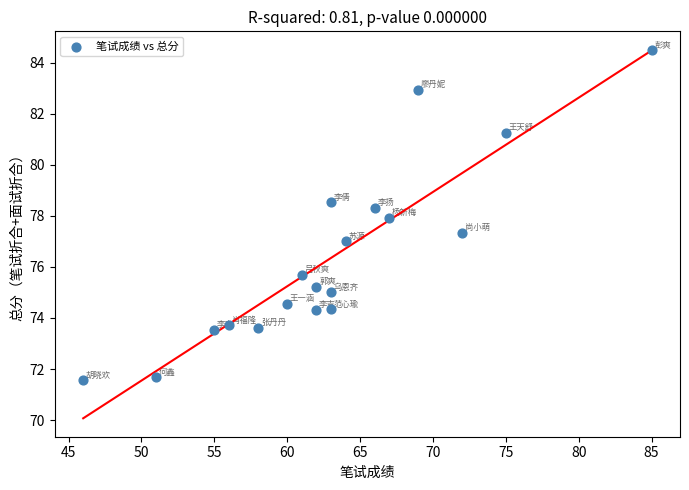

What is the range of Y values (max minus min)?

12.9